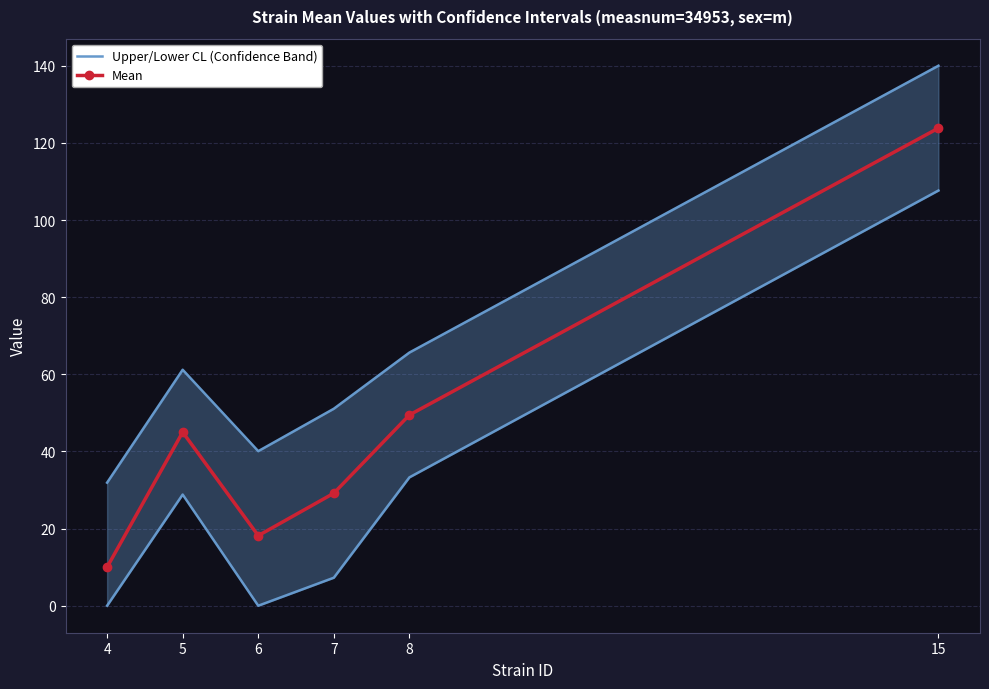

List the labels in order of Upper/Lower CL (Confidence Band) value, smallest first.

4, 6, 7, 5, 8, 15